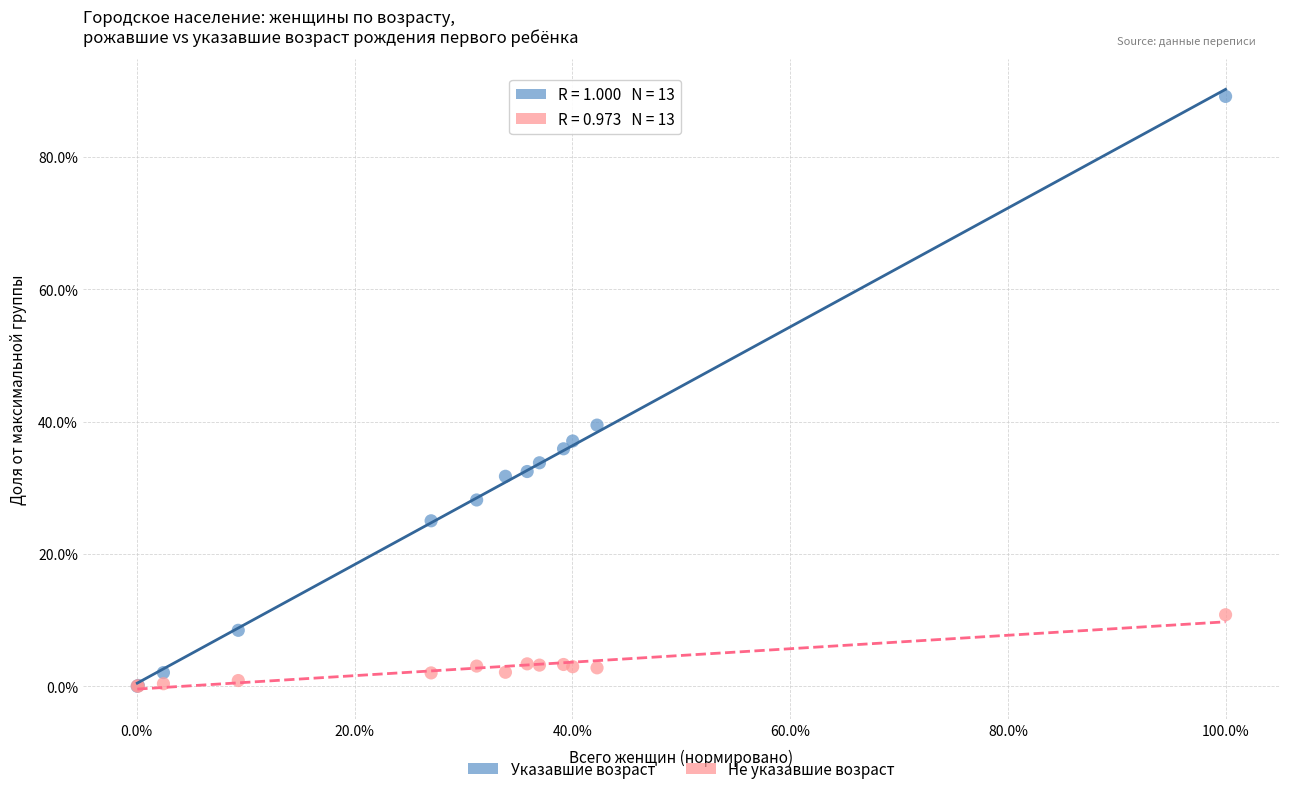

What are all the series names shown in the legend?

Указавшие возраст, Не указавшие возраст